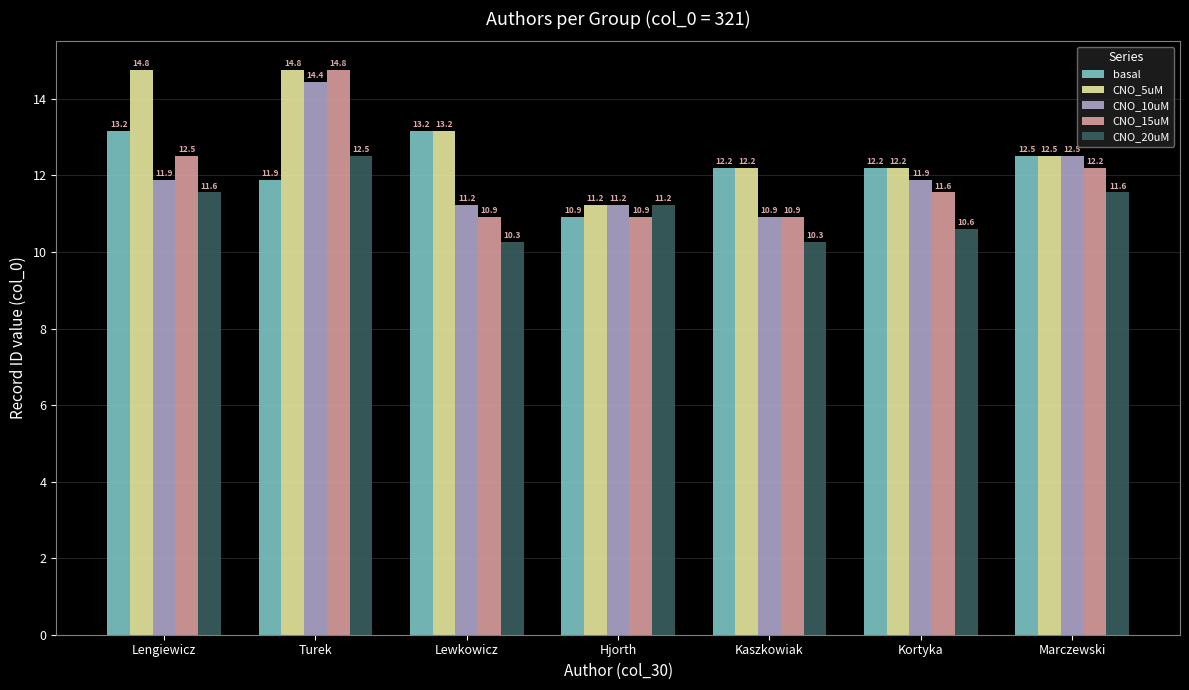

What is the sum of the basal values at Marczewski and Lengiewicz?

25.7